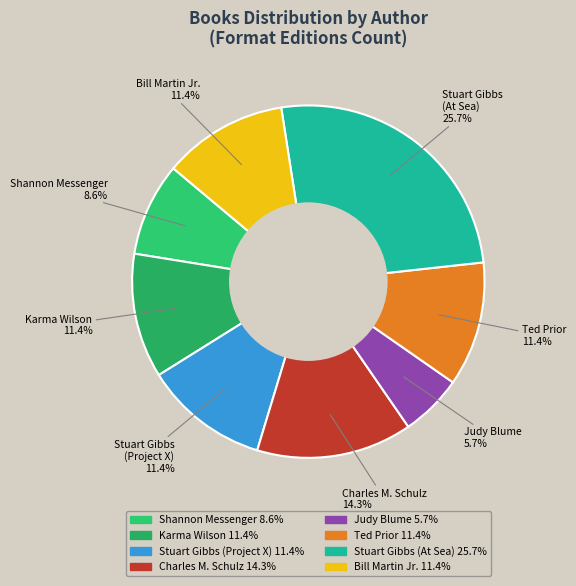

To the nearest percent, what percentage of the pie is Ted Prior?

11%